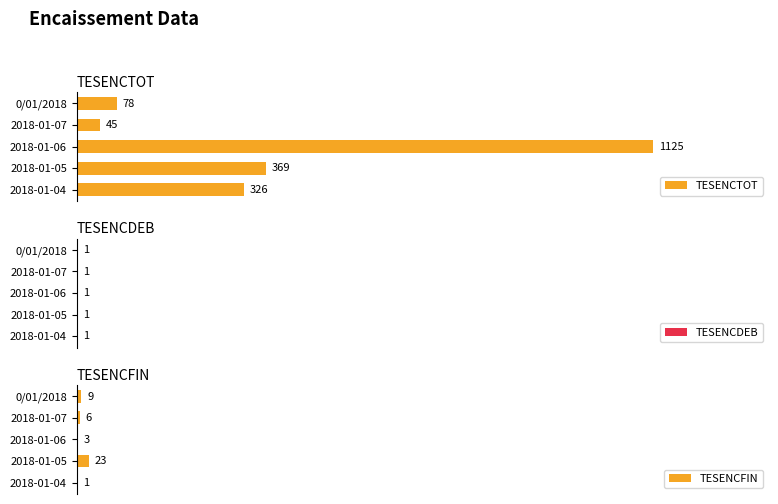

How many bars are there in total?

15